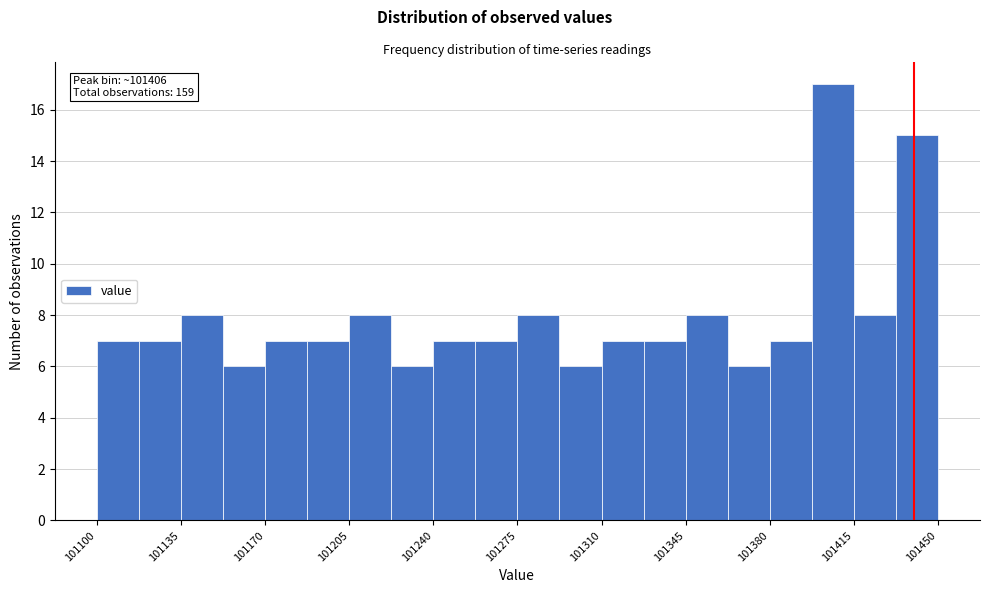

Around what value on the x-axis is the tallest bar? Give the approximate position of its centre, as read against the axis.

101405